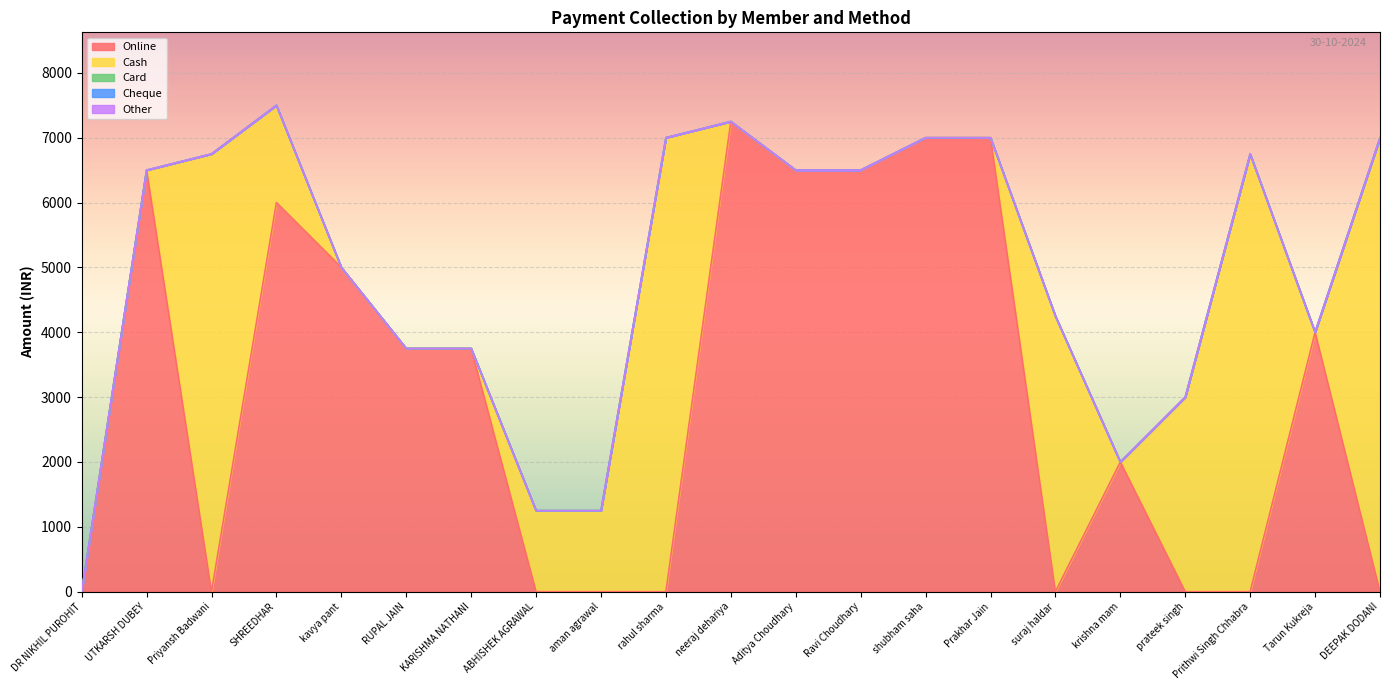

Between UTKARSH DUBEY and kavya pant, which series saw the biggest shift?

Online